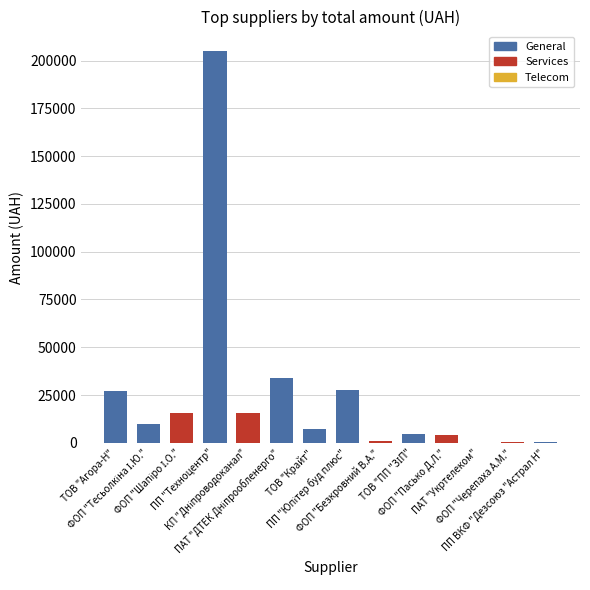

What is the change in value from ФОП "Безкровний В.А." to ПАТ "Укртелеком"?

-1037.7